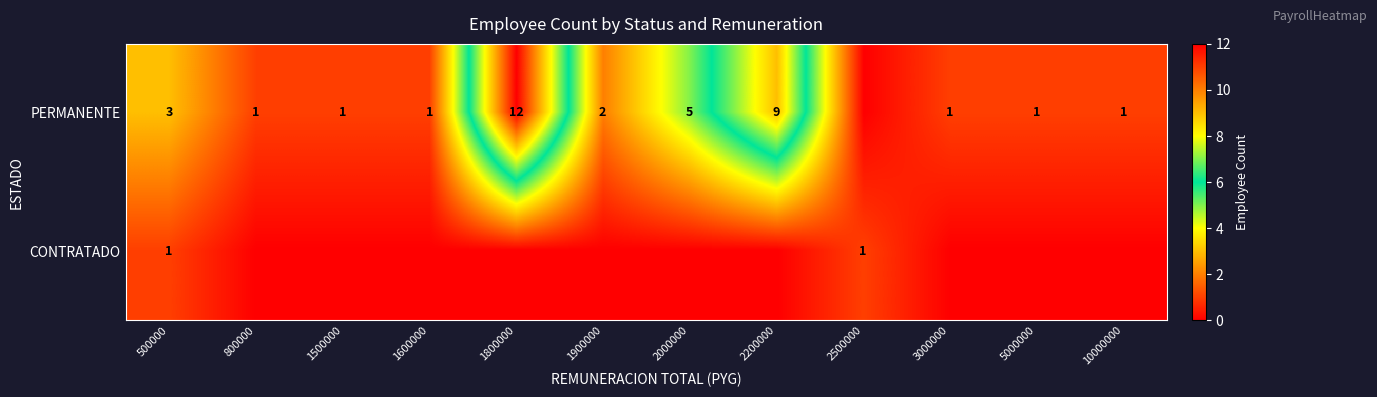

How many distinct data groups are displayed?

2